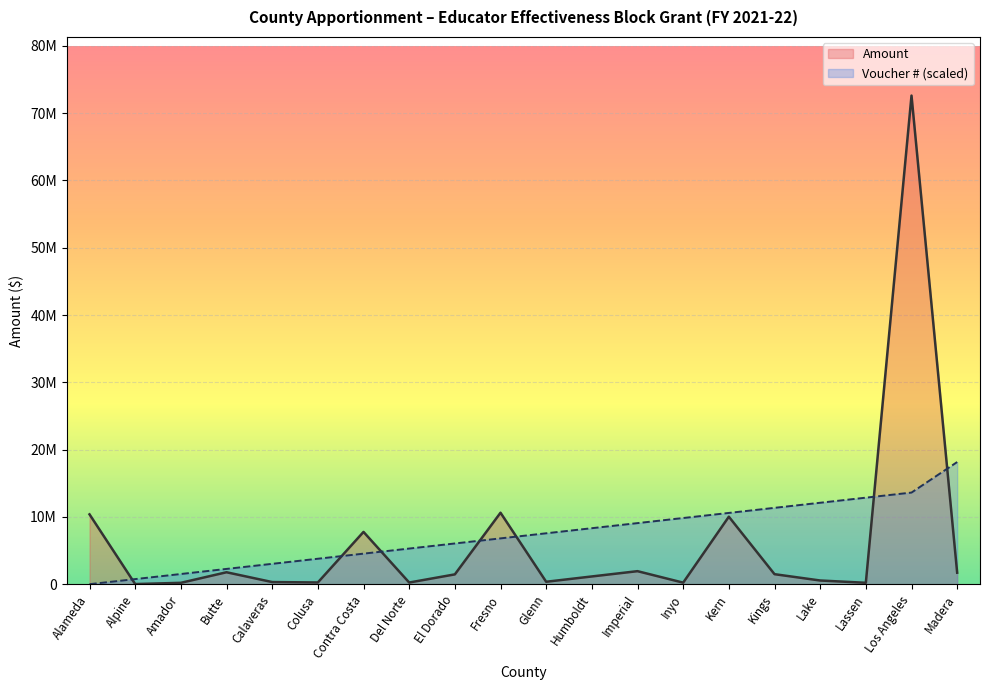

Between Glenn and Los Angeles, which is larger?

Los Angeles